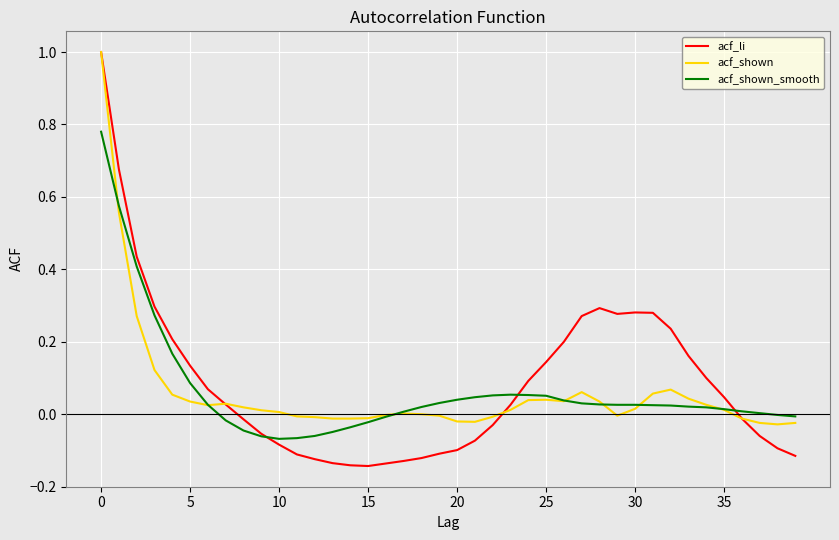

Which series has the widest spread of values?

acf_li